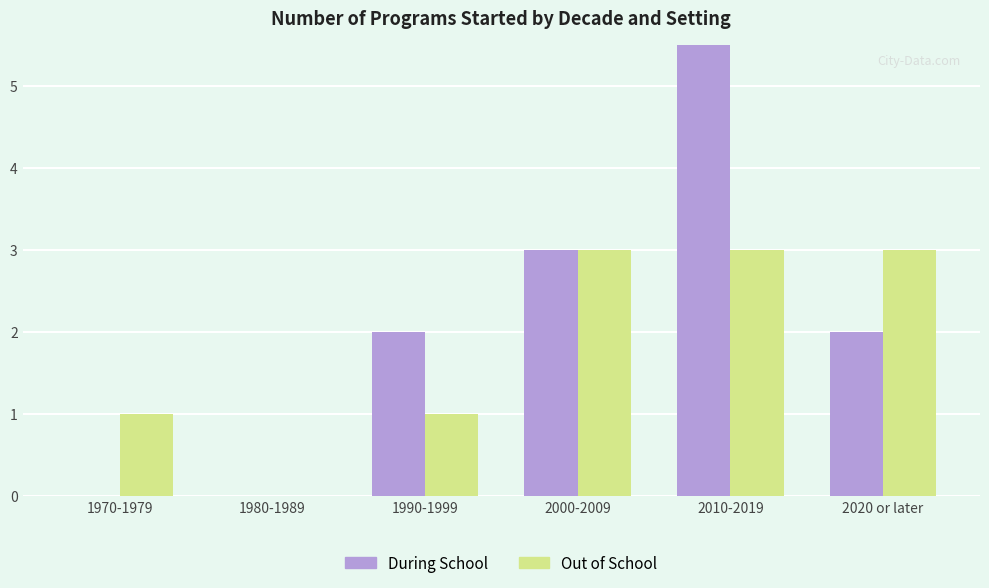

How many groups of bars are there?

6